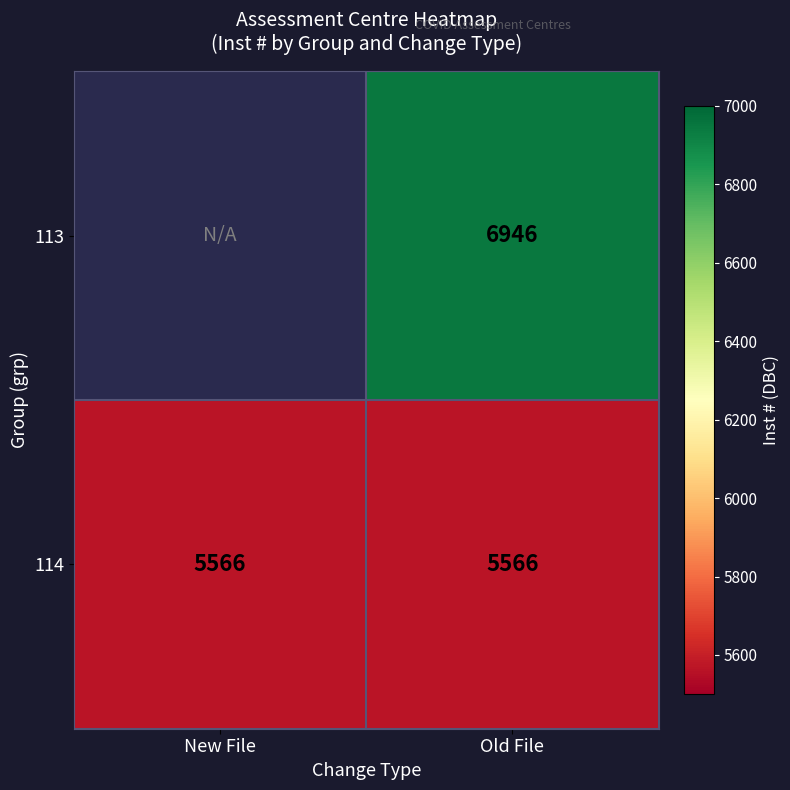

The value of 114 at New File is 5566. True or false?

True